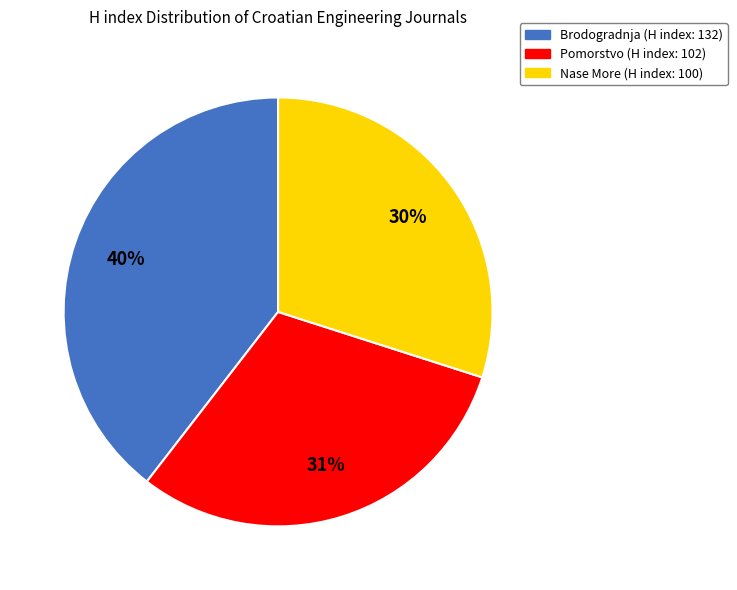

What percentage is the Nase More slice, to the nearest percent?

30%